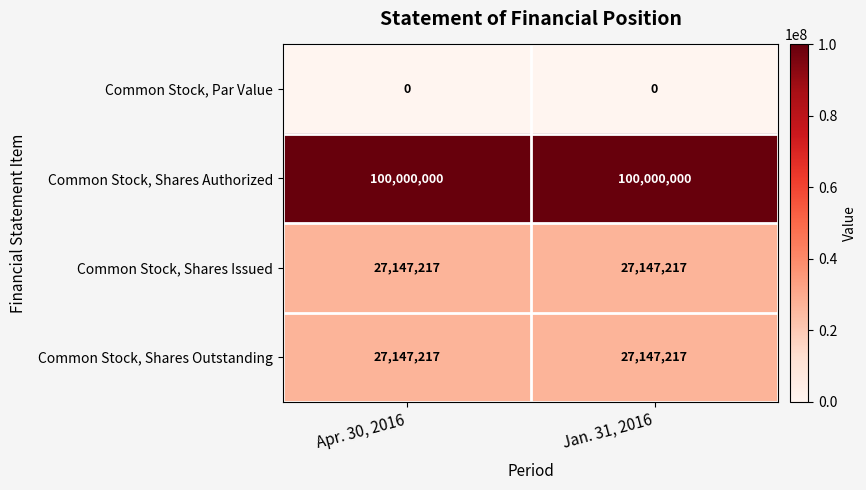

What is the sum of the Common Stock, Shares Authorized values at Apr. 30, 2016 and Jan. 31, 2016?

200000000